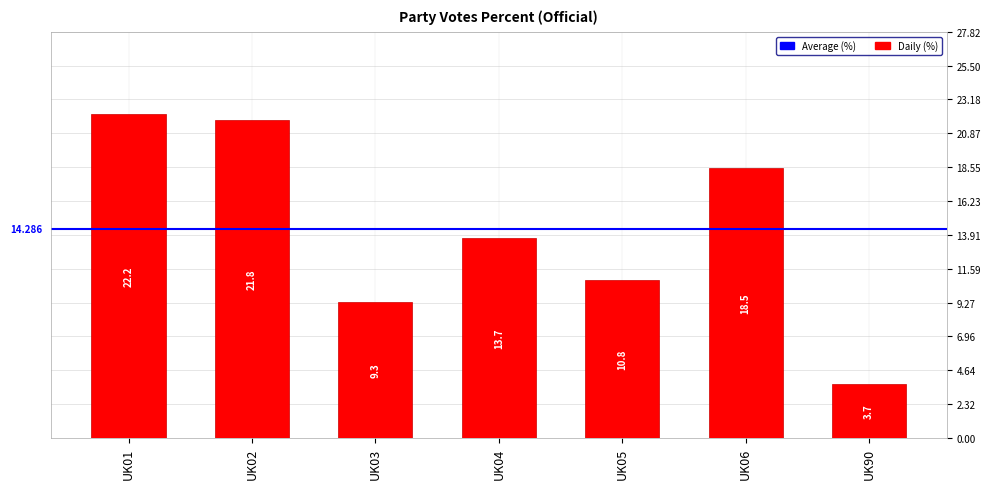

Which has a higher value, UK04 or UK05?

UK04